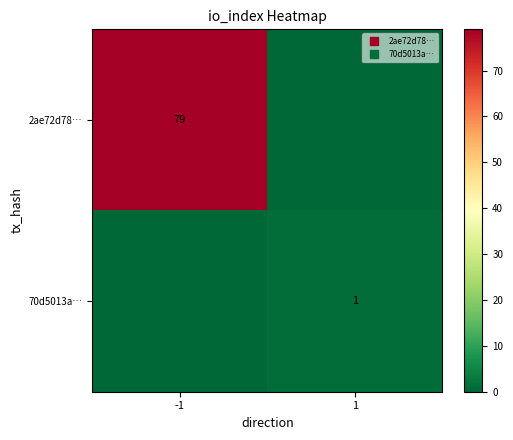

What is the difference between the maximum and minimum values in the 70d5013a… series?

1